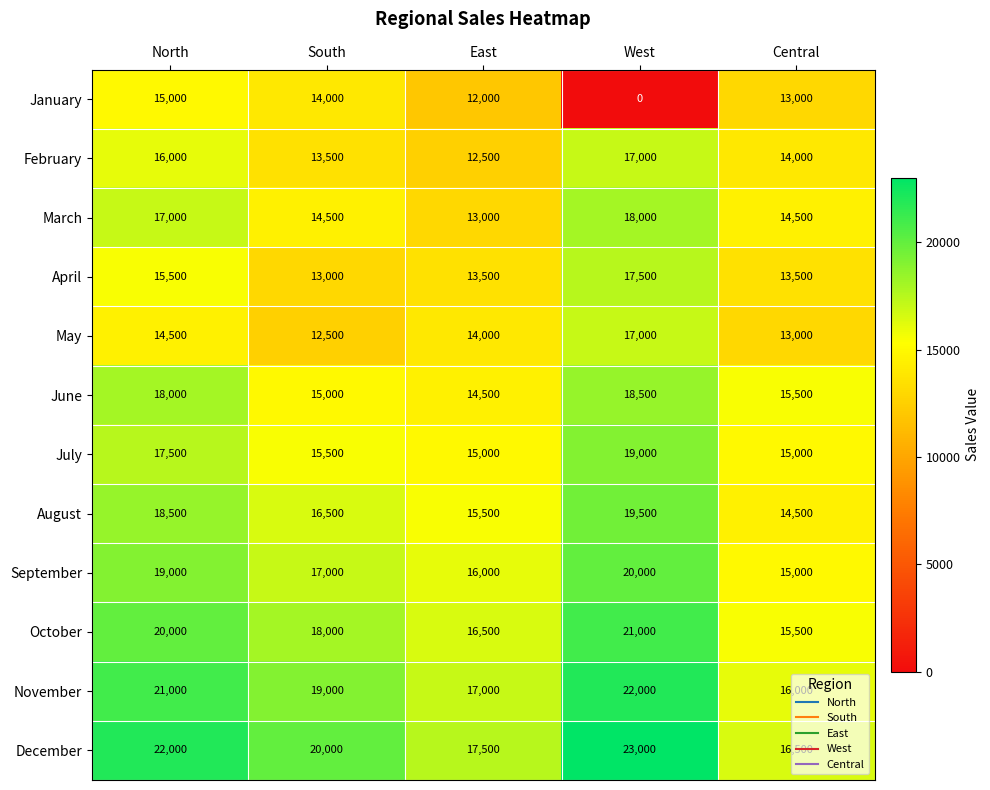

The value of February at Central is 14000. True or false?

True